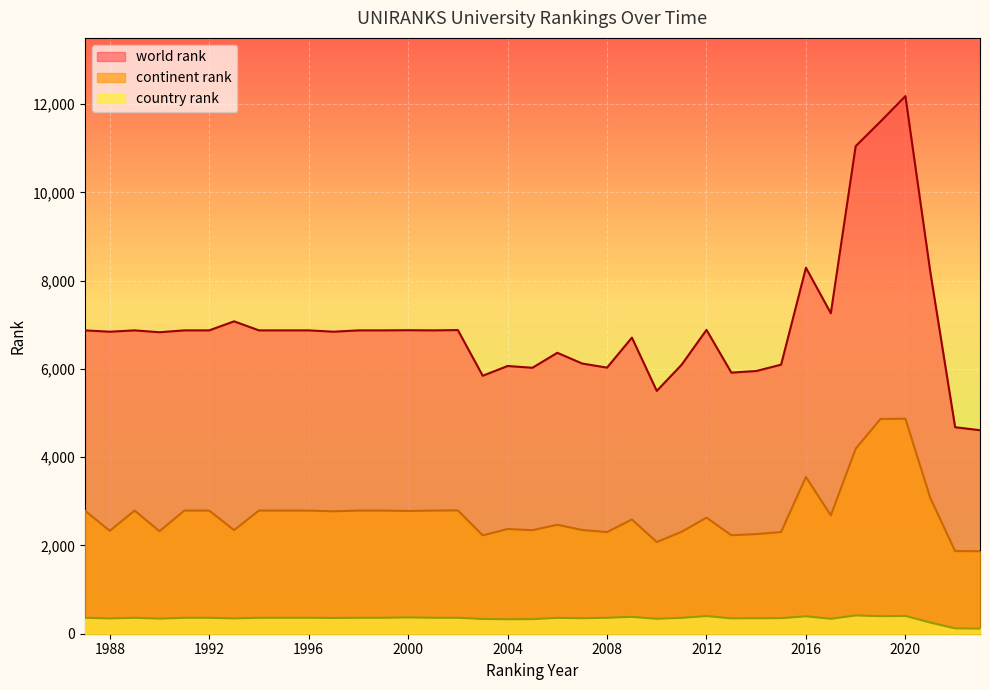

What is the highest value of the country rank series?

414